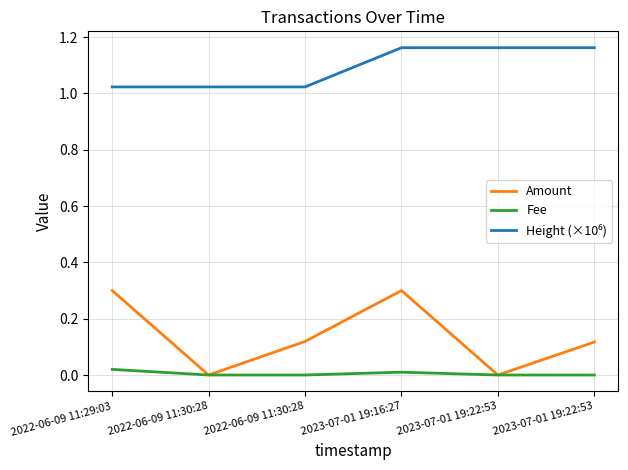

True or false: Amount and Height (×10⁶) cross at least once.

False